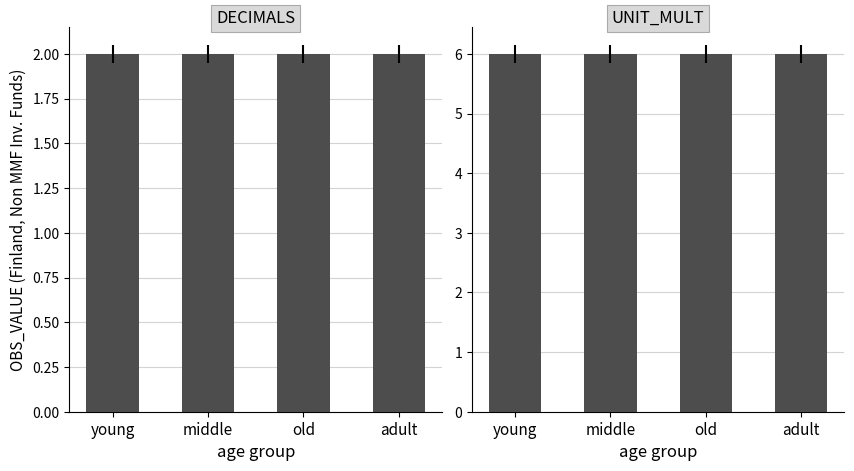

What are all the series names shown in the legend?

DECIMALS, UNIT_MULT